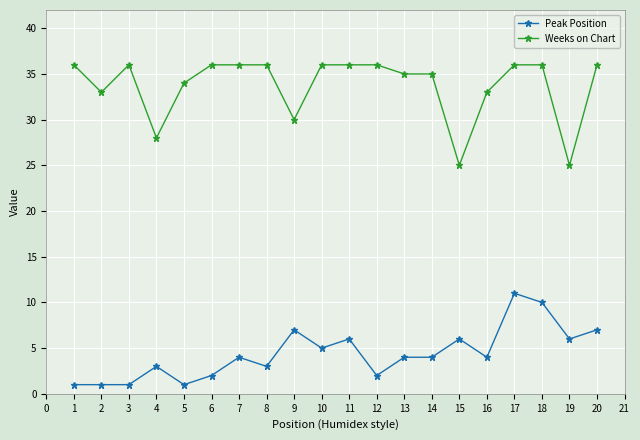

What is the difference between the highest and lowest values at 20?

29